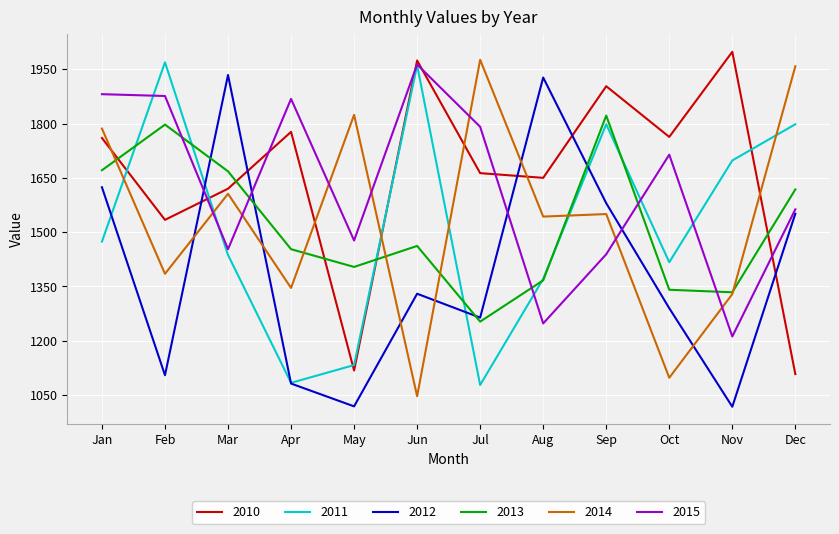

How many times do 2014 and 2015 cross each other?

7